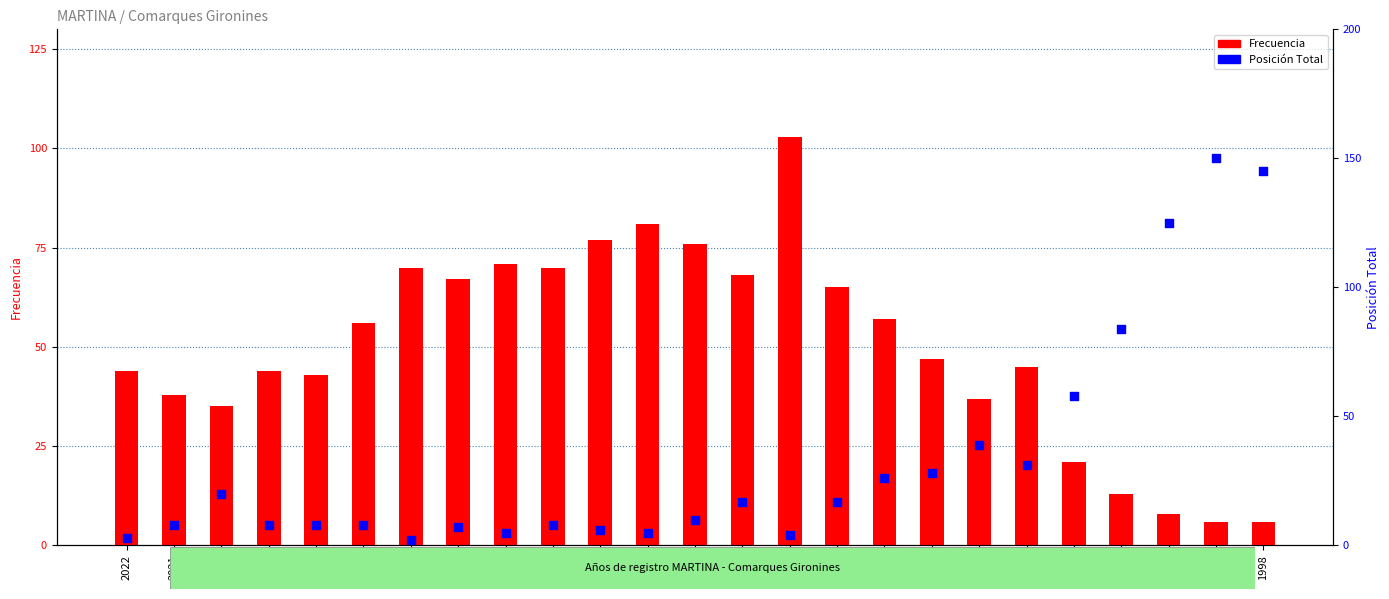

What are all the series names shown in the legend?

Frecuencia, Posición Total